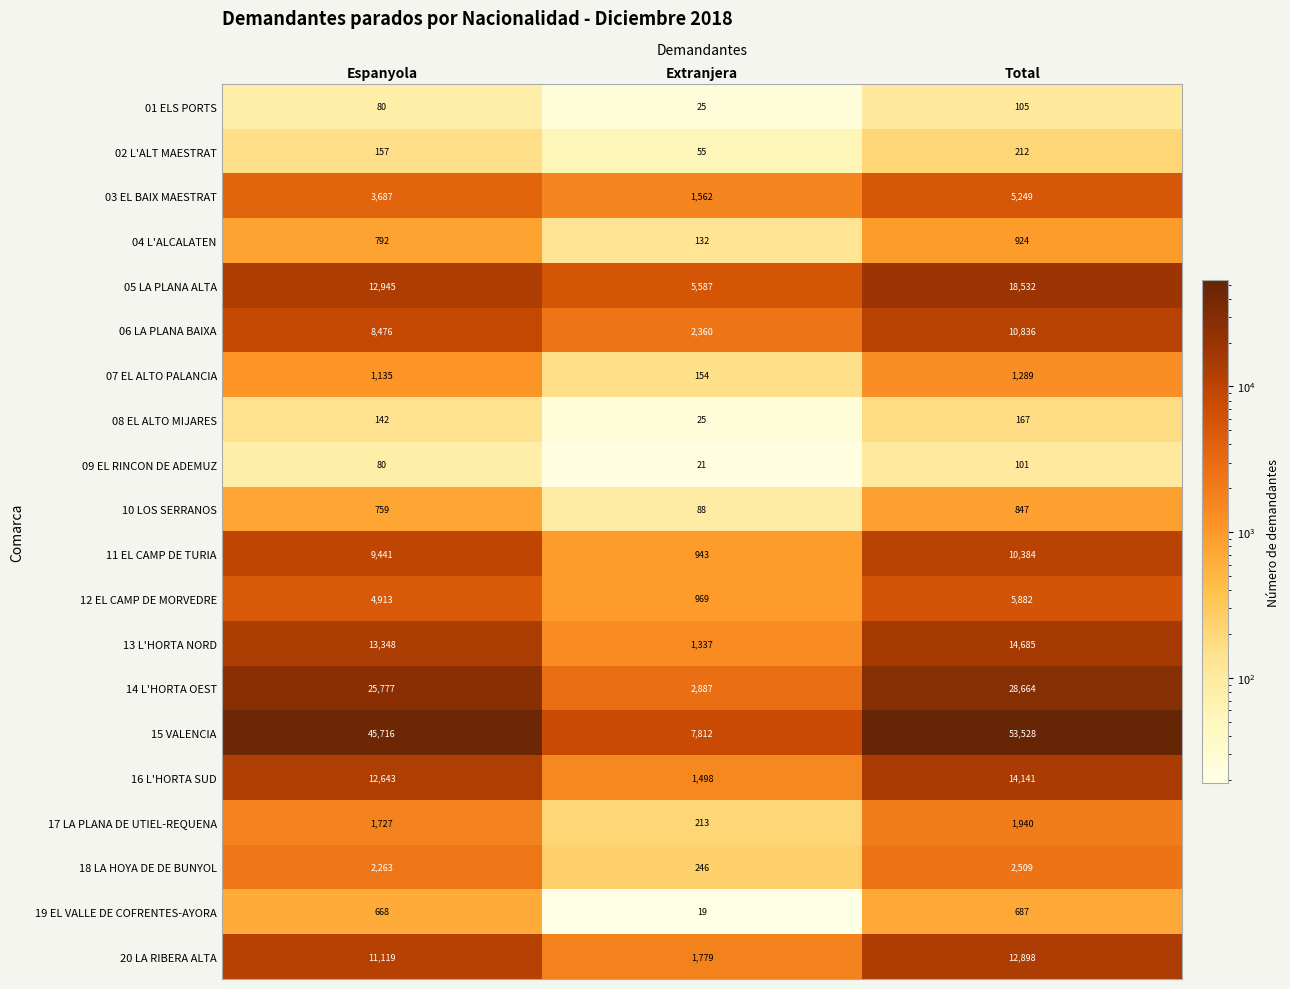

What is the difference between the 16 L'HORTA SUD values at Extranjera and Espanyola?

11145